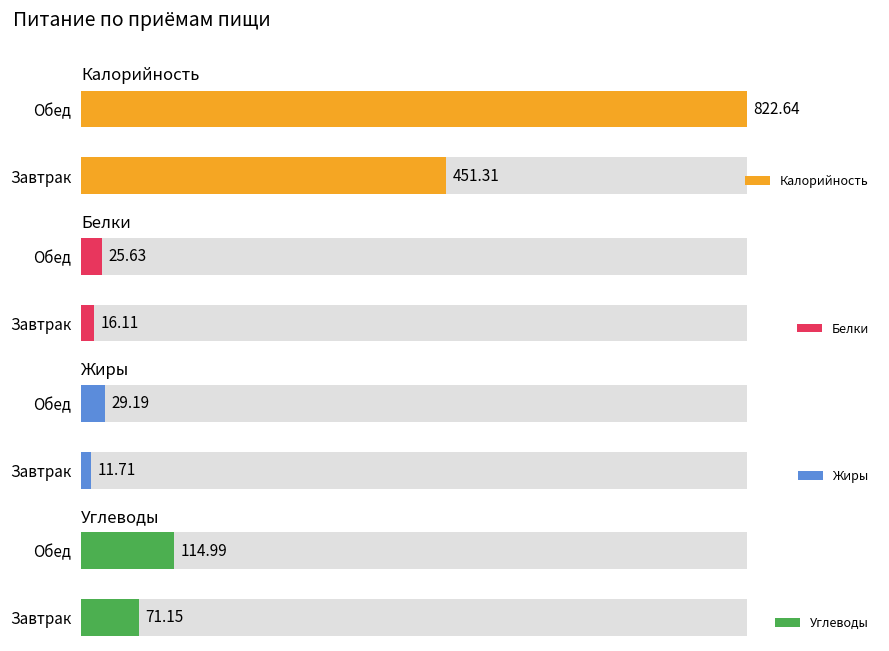

True or false: Белки has a value of 16.1 at Завтрак.

True